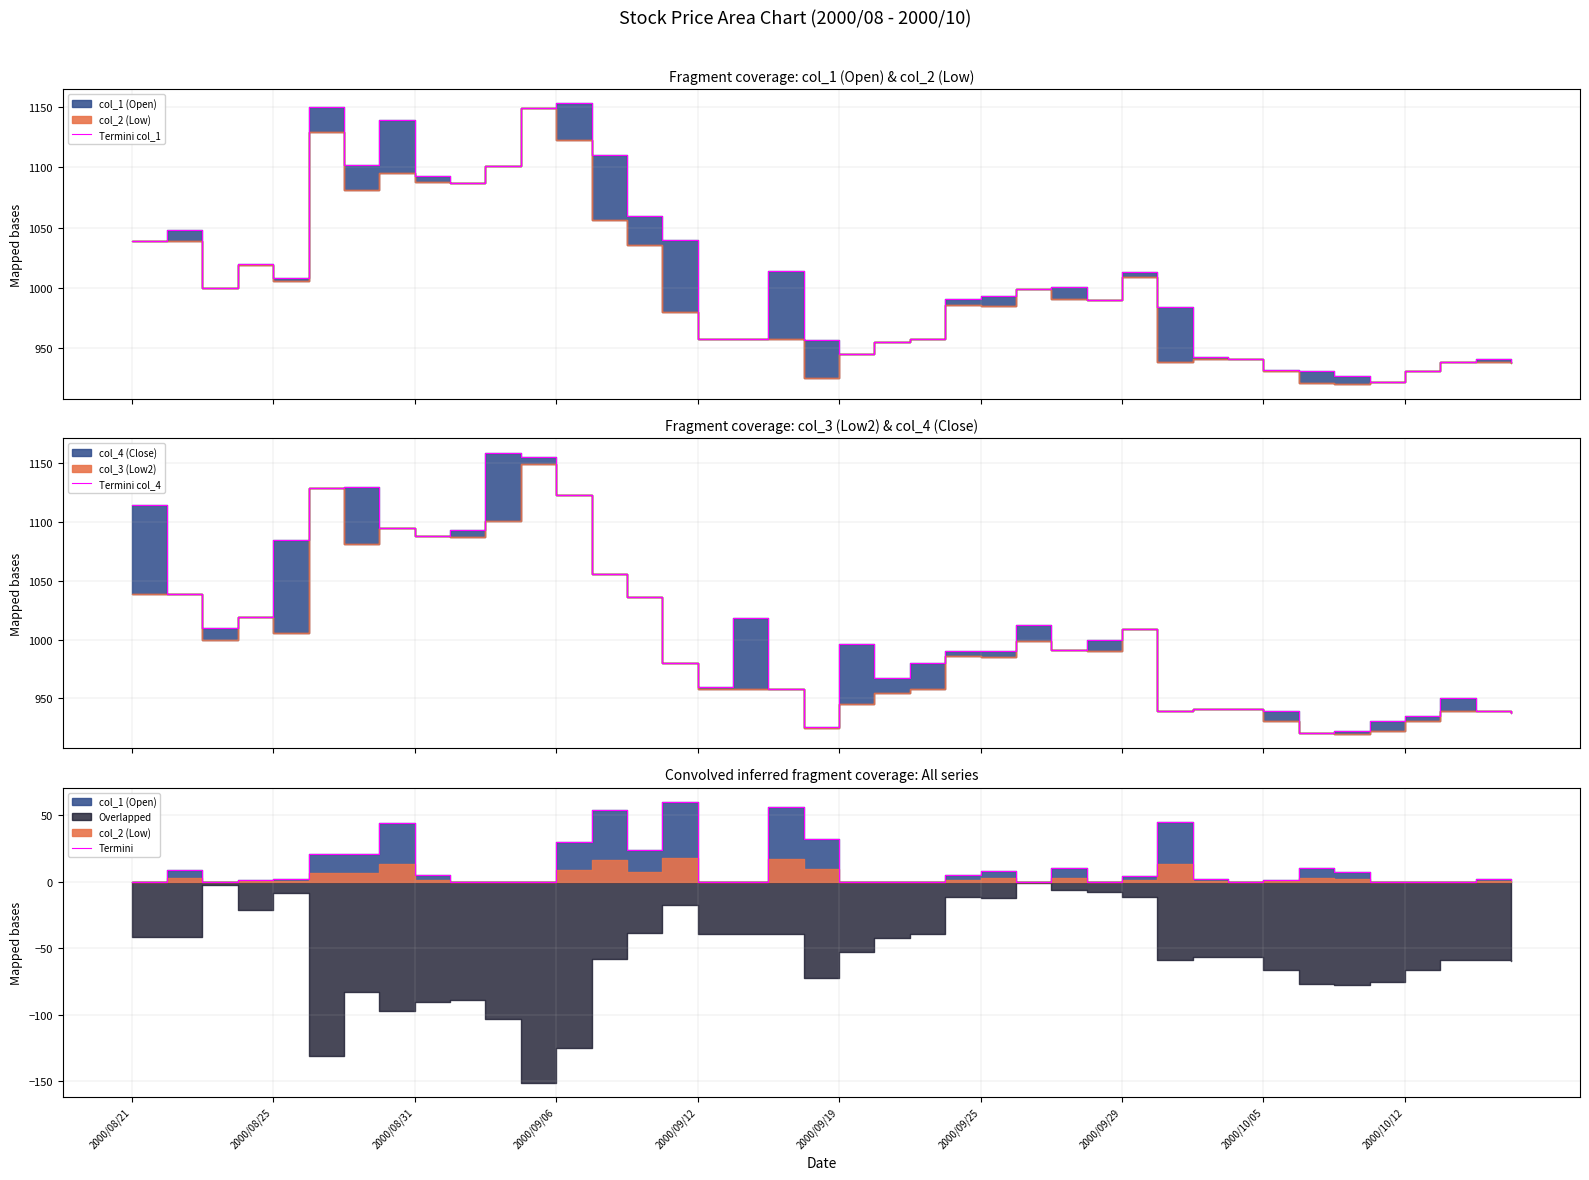

In Termini col_1, how many points are higher than both neighbors (excluding endpoints)?

9